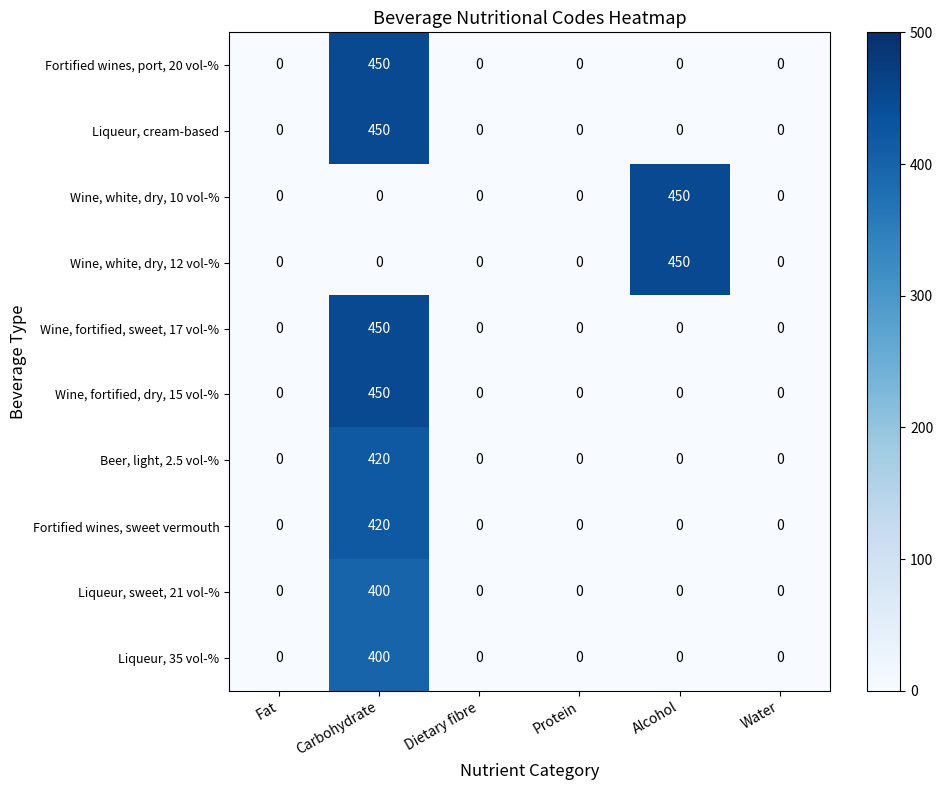

What is the total value across all series at Carbohydrate?

3440